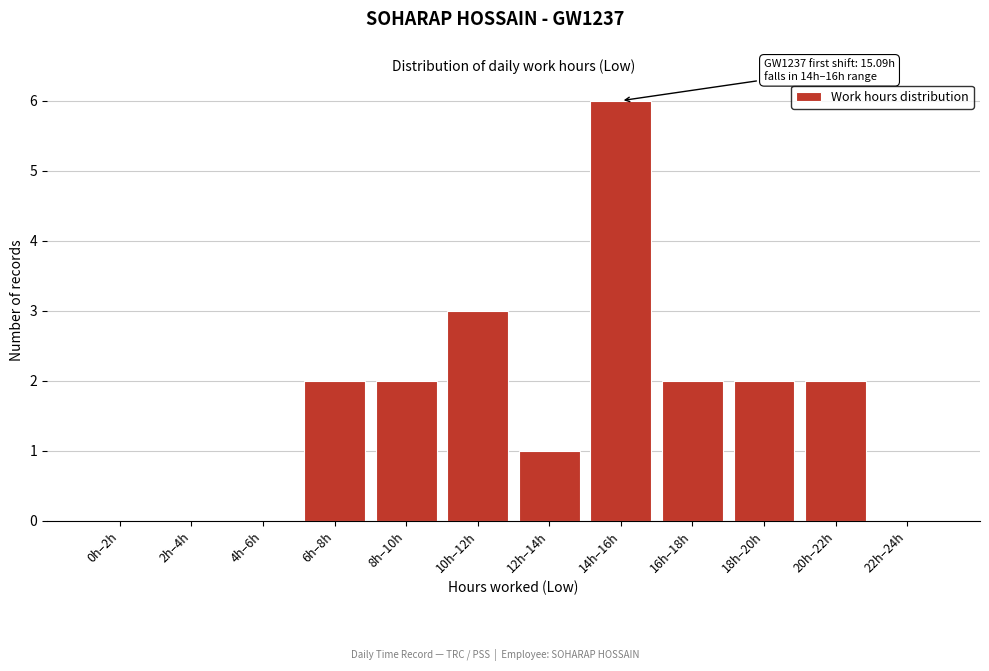

Reading left to right, what are all the values shown in this chart?

0h–2h=0	2h–4h=0	4h–6h=0	6h–8h=2	8h–10h=2	10h–12h=3	12h–14h=1	14h–16h=6	16h–18h=2	18h–20h=2	20h–22h=2	22h–24h=0